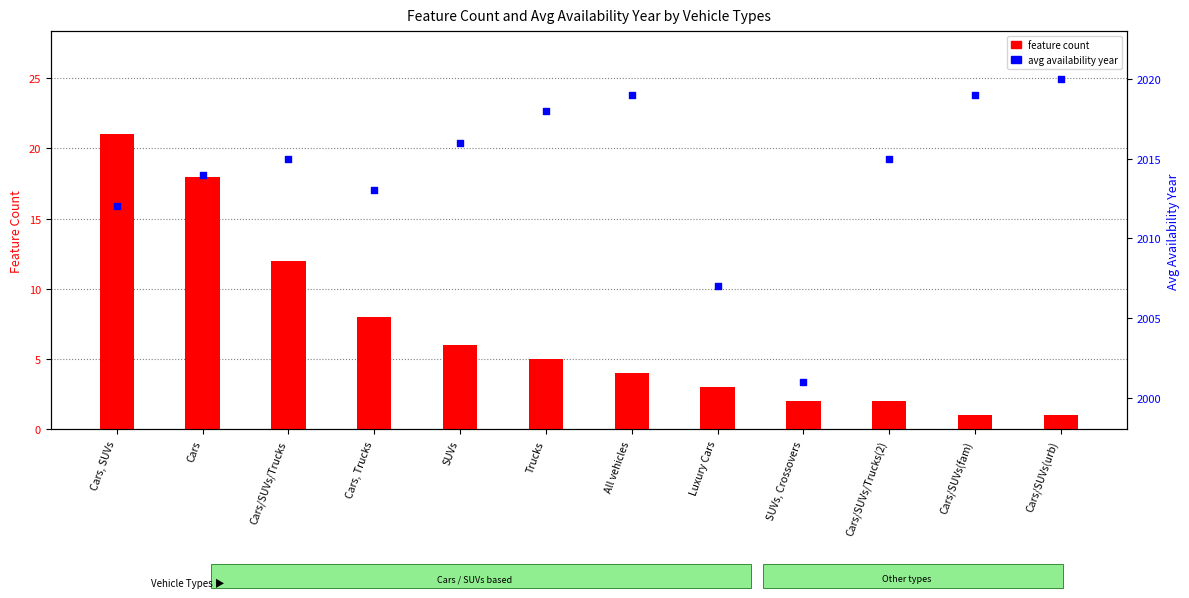

Which series reaches the minimum Y coordinate?

feature count